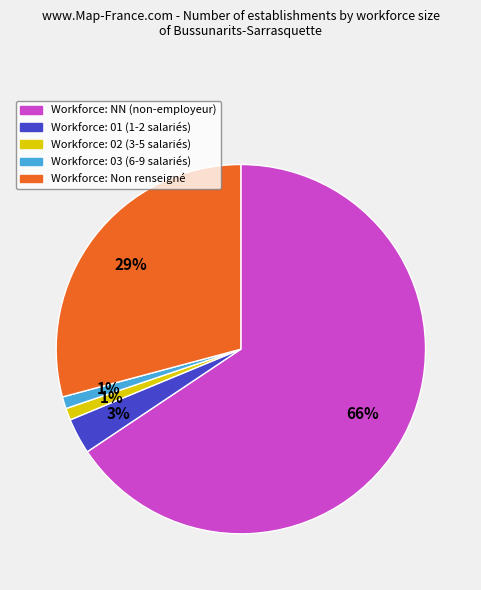

To the nearest percent, what is the difference between the largest and smallest slice percentages?

65%